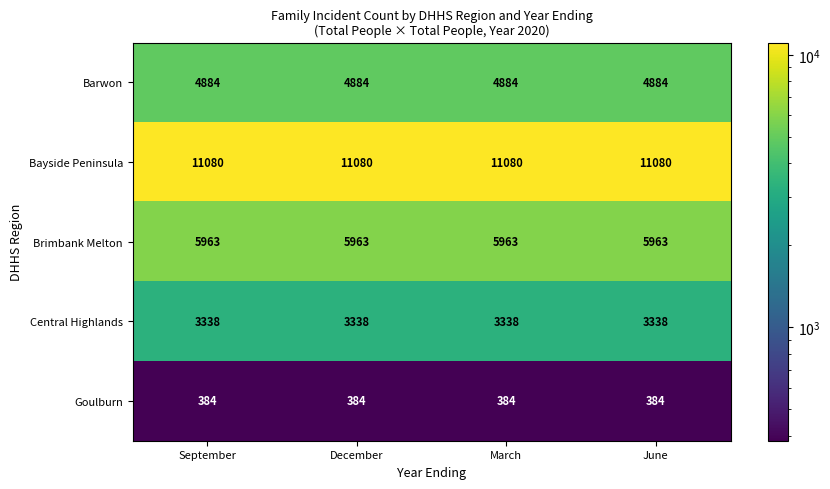

What is the maximum value shown in the chart?

11080